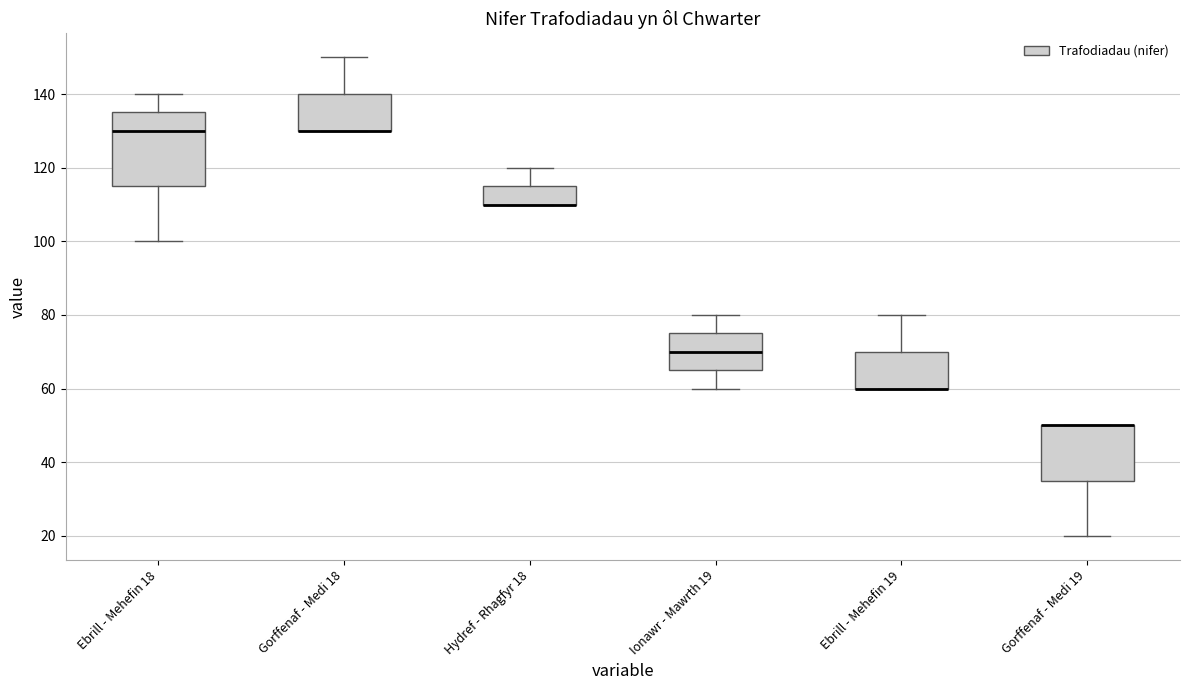

Reading left to right, transcribe this box plot: for each box, give where its median line is, the range the box spans, and where its two whiskers end, as read against the y-axis. The values are not printed on the chart, so give them approximately, as read against the axis.

Ebrill - Mehefin 18: median 130, box 116 to 136, whiskers 100 to 140
Gorffenaf - Medi 18: median 130 (drawn on the box's lower edge), box 130 to 140, whiskers 130 to 150
Hydref - Rhagfyr 18: median 110 (drawn on the box's lower edge), box 110 to 116, whiskers 110 to 120
Ionawr - Mawrth 19: median 70, box 66 to 76, whiskers 60 to 80
Ebrill - Mehefin 19: median 60 (drawn on the box's lower edge), box 60 to 70, whiskers 60 to 80
Gorffenaf - Medi 19: median 50 (drawn on the box's upper edge), box 36 to 50, whiskers 20 to 50